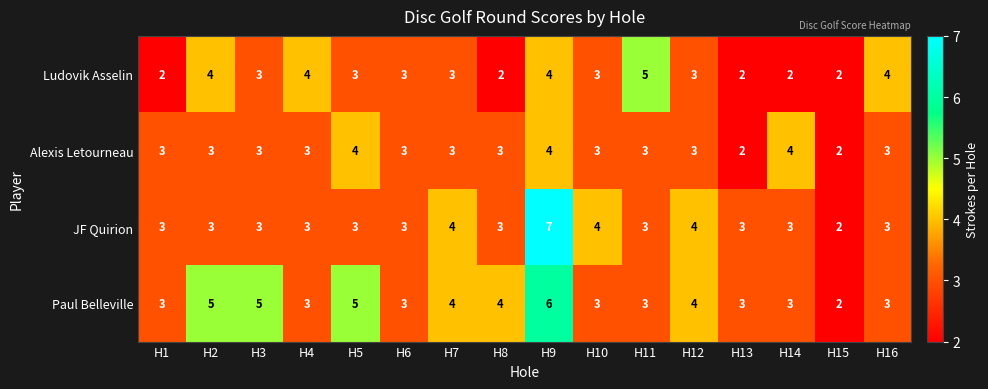

At which category is the sum across all series the highest?

H9